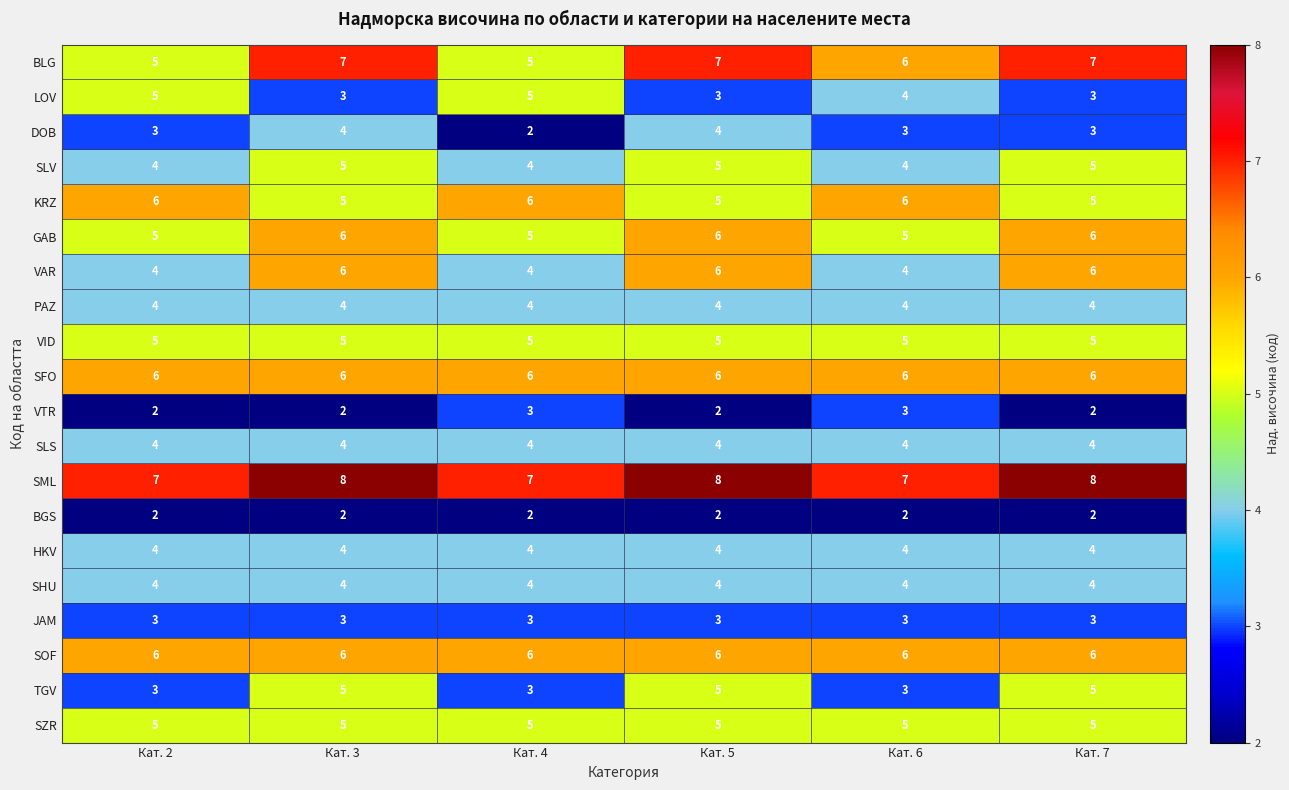

The JAM series shows 3 at Кат. 4. True or false?

True